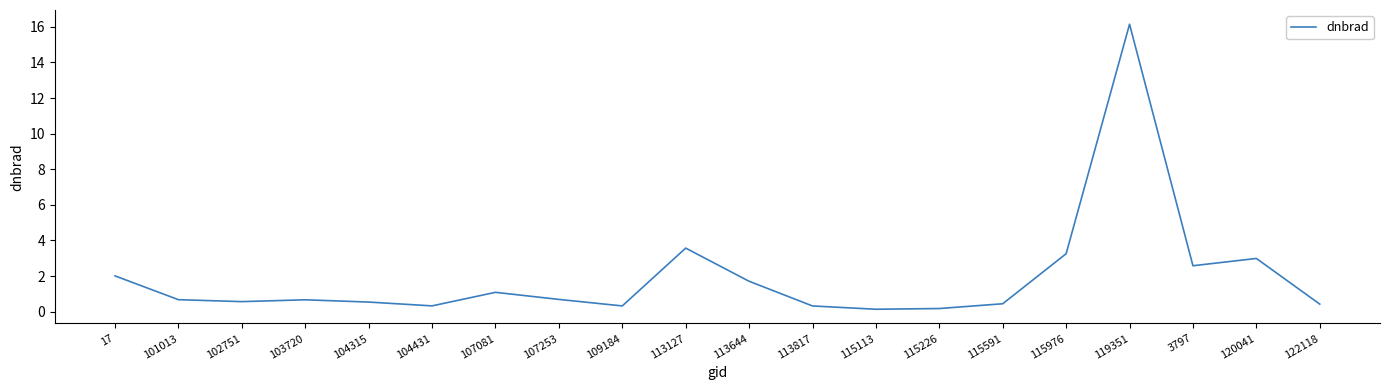

Where is the data nearest to the value 8?

113127